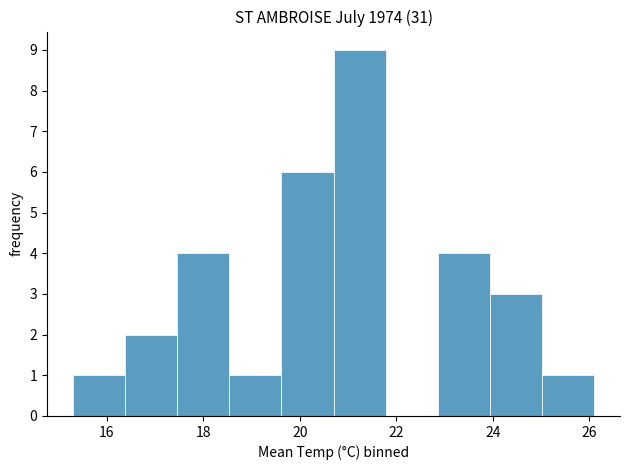

Reading left to right, transcribe this chart: for each bar, give the range it covers on the x-axis and its height. Neither the bar edges nor the heights are printed on the chart, so give them approximately, as read against the axes.

15.30 to 16.38: 1
16.38 to 17.46: 2
17.46 to 18.54: 4
18.54 to 19.62: 1
19.62 to 20.70: 6
20.70 to 21.78: 9
21.78 to 22.86: 0
22.86 to 23.94: 4
23.94 to 25.02: 3
25.02 to 26.10: 1